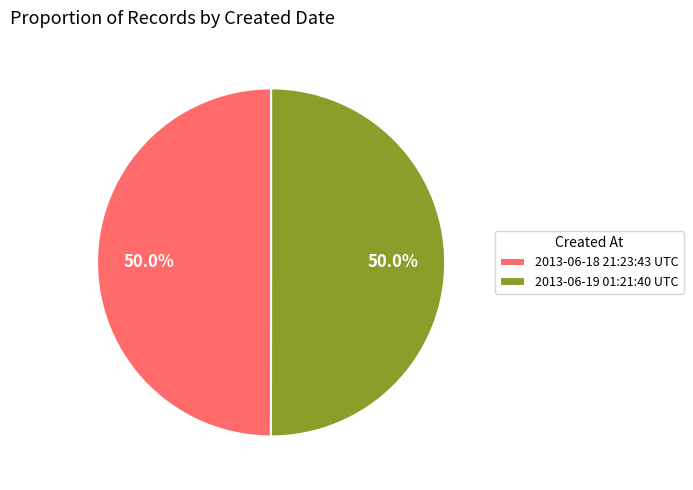

What percentage is NOT represented by 2013-06-19 01:21:40 UTC?

50.0%